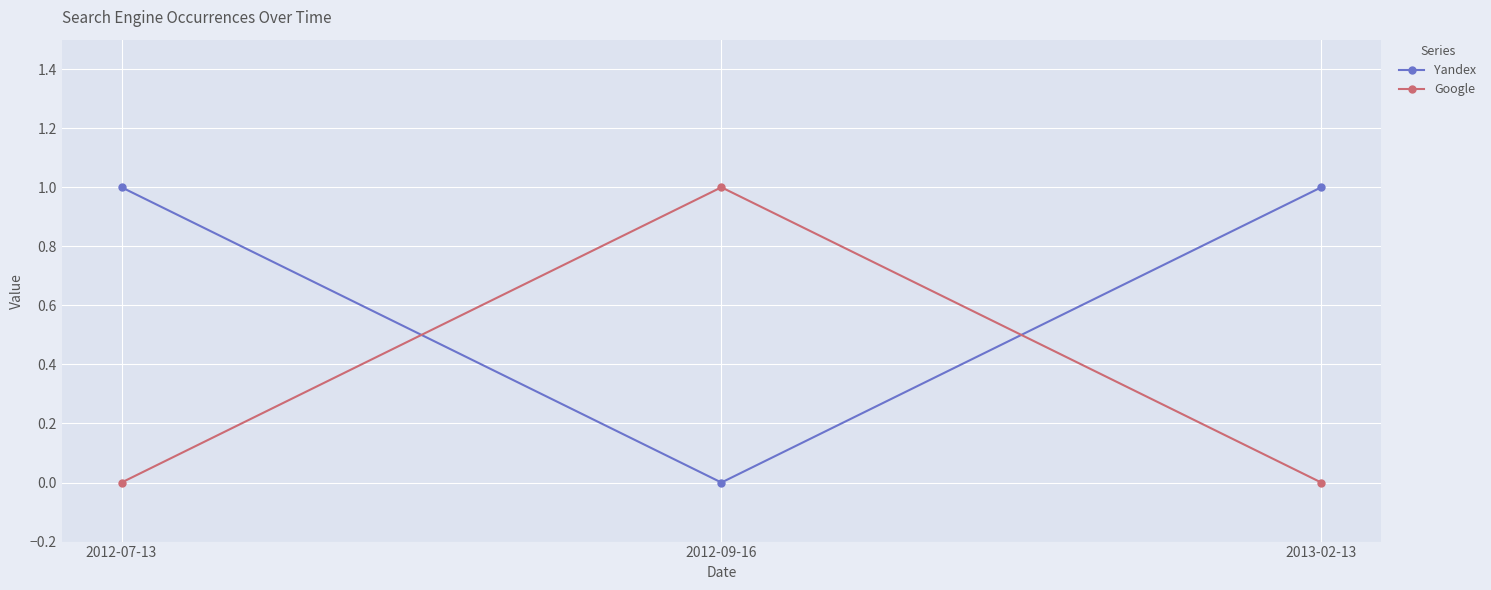

How many categories are shown in the chart?

3